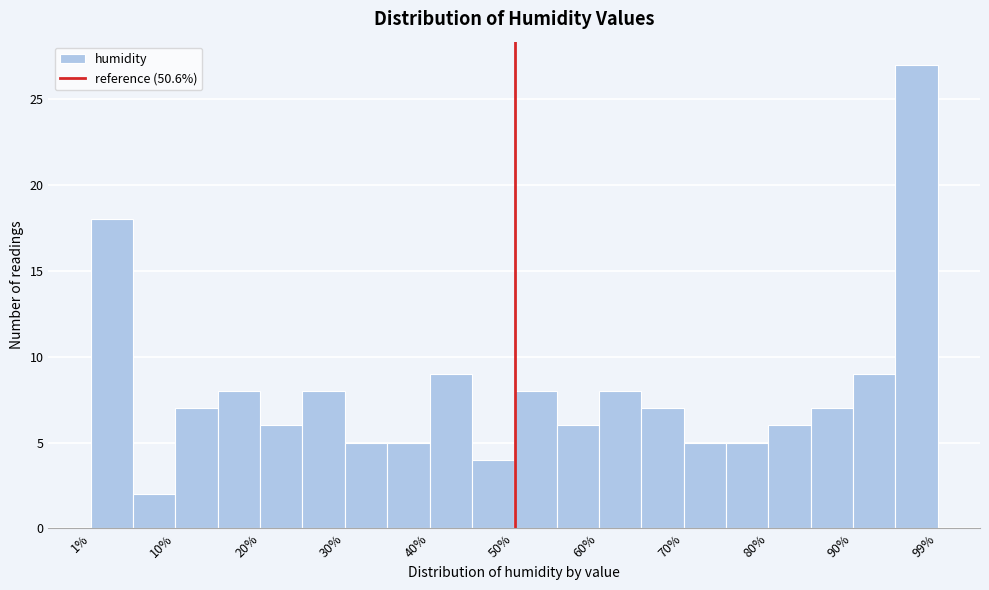

Reading left to right, transcribe this chart: for each bar, give the range it covers on the x-axis and its height. Neither the bar edges nor the heights are printed on the chart, so give them approximately, as read against the axes.

1 to 6: 18
6 to 11: 2
11 to 16: 7
16 to 21: 8
21 to 26: 6
26 to 31: 8
31 to 36: 5
36 to 41: 5
41 to 46: 9
46 to 50: 4
50 to 55: 8
55 to 60: 6
60 to 65: 8
65 to 70: 7
70 to 75: 5
75 to 80: 5
80 to 85: 6
85 to 90: 7
90 to 95: 9
95 to 100: 27